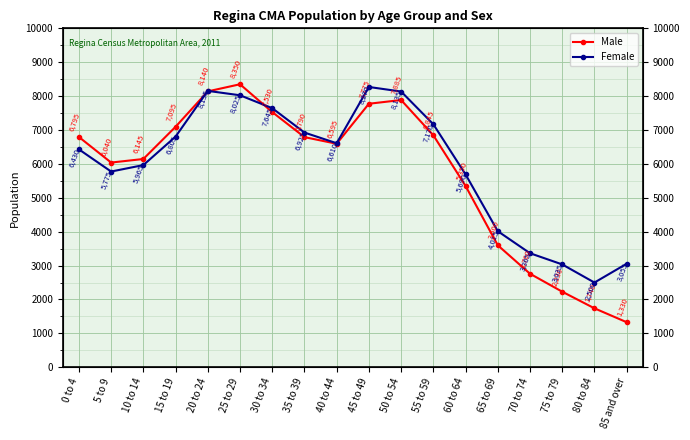

Is this an area chart (filled region under the line)?

No